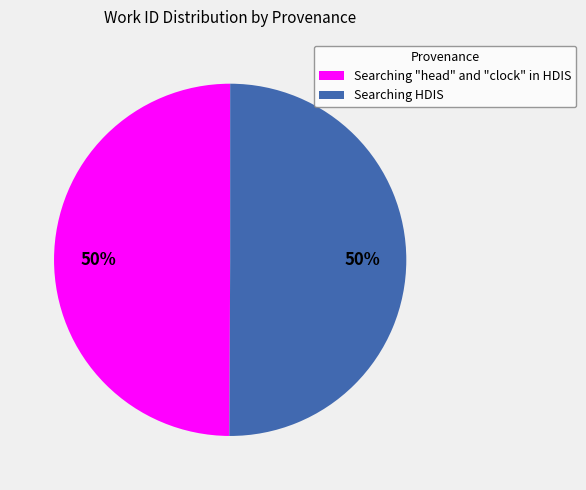

Is the sum of Searching "head" and "clock" in HDIS and Searching HDIS greater than half?

Yes